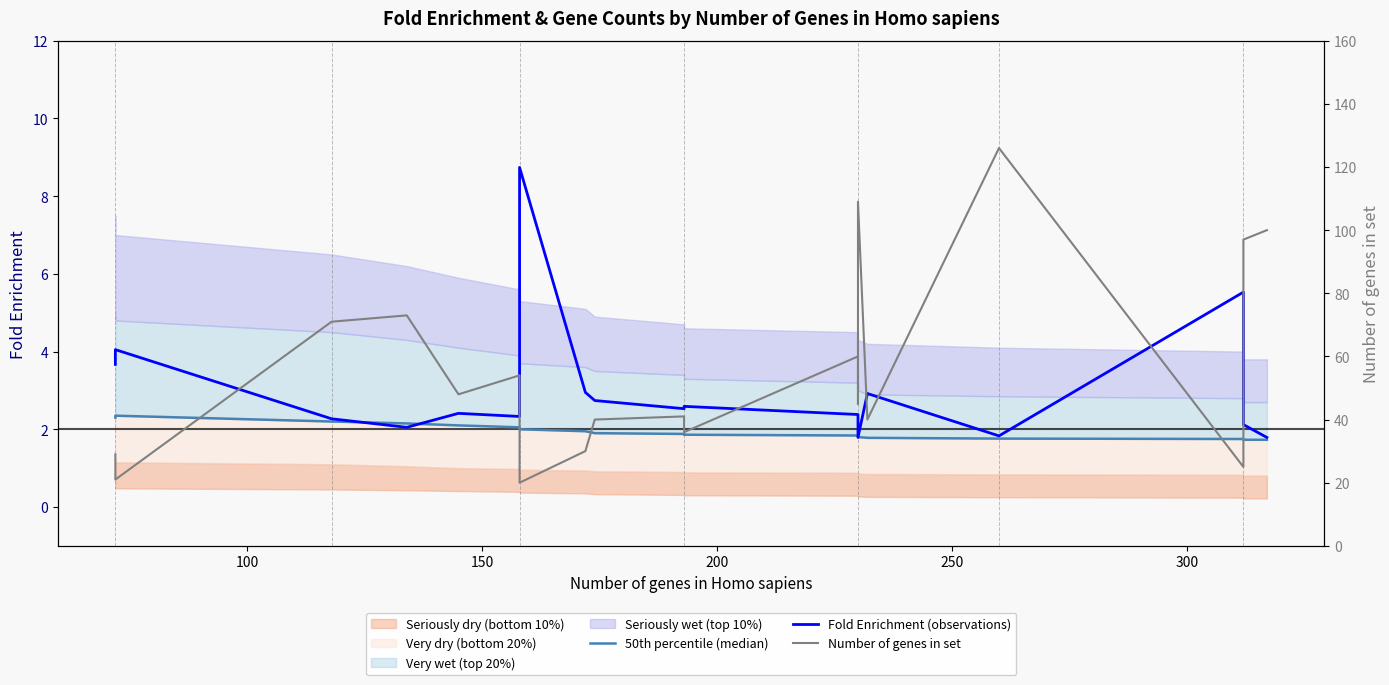

List the series in order of their peak value, lowest first.

50th percentile (median), Fold Enrichment (observations), Number of genes in set